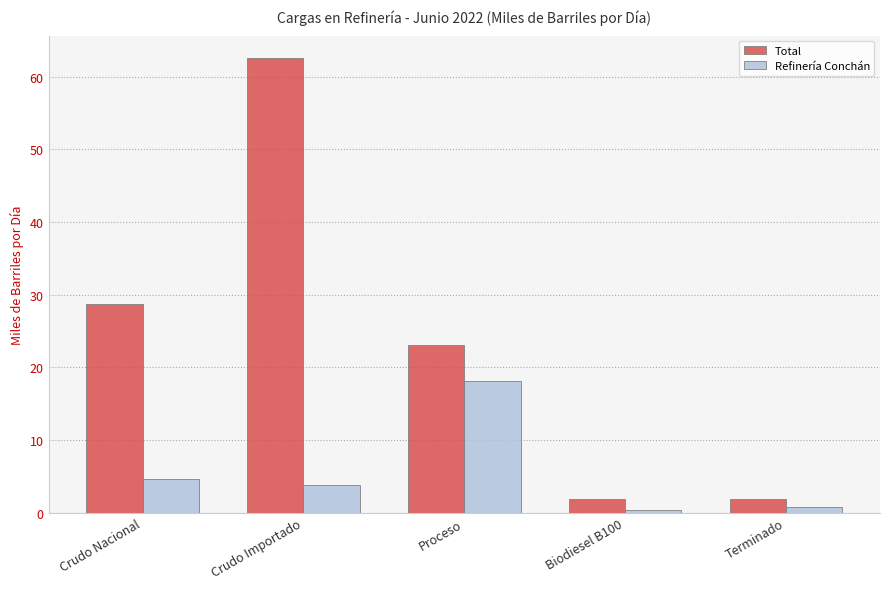

What position from the left is Crudo Importado?

2